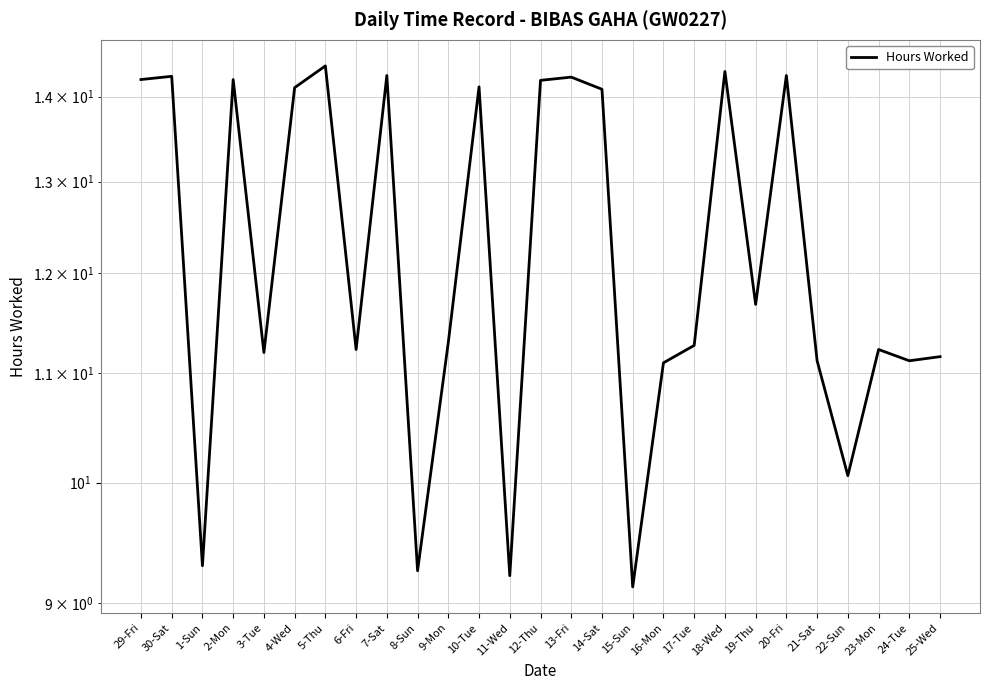

Rank the categories by value from highest to lowest.

5-Thu, 18-Wed, 7-Sat, 20-Fri, 30-Sat, 13-Fri, 29-Fri, 2-Mon, 12-Thu, 10-Tue, 4-Wed, 14-Sat, 19-Thu, 9-Mon, 17-Tue, 6-Fri, 23-Mon, 3-Tue, 25-Wed, 21-Sat, 24-Tue, 16-Mon, 22-Sun, 1-Sun, 8-Sun, 11-Wed, 15-Sun